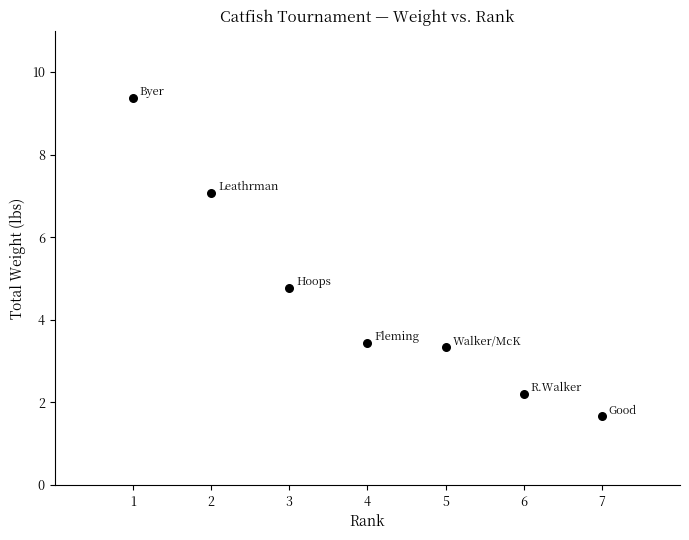

What Y value in the scatter plot is closest to 5?

4.8